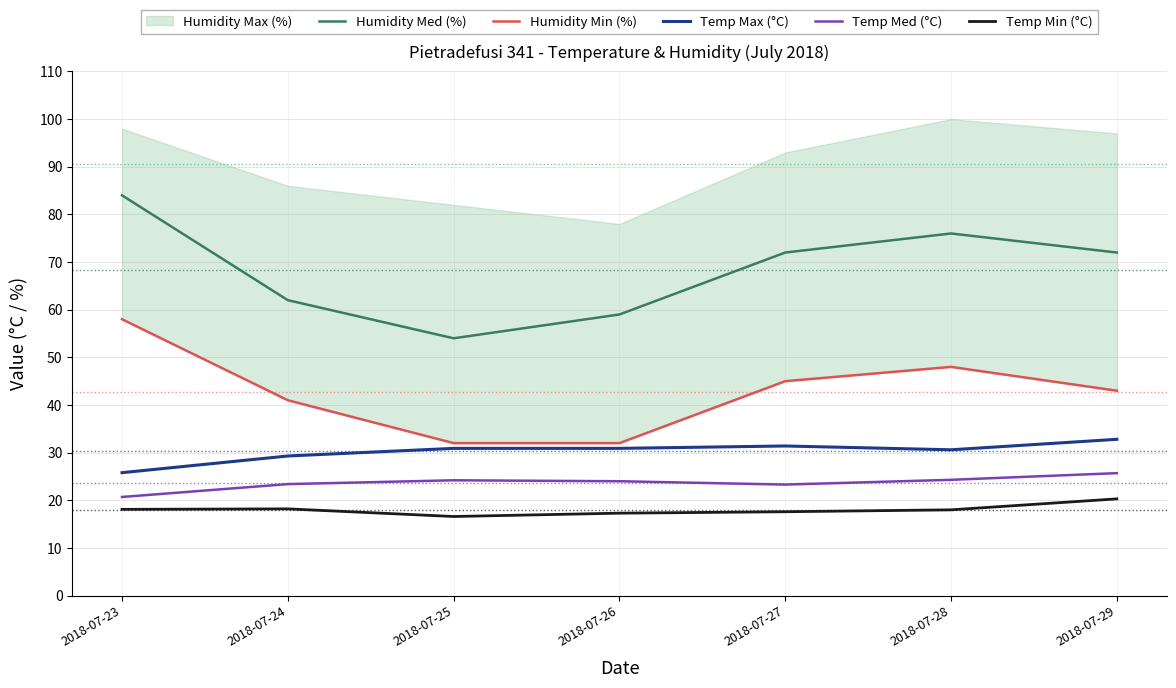

True or false: Temp Max (°C) and Humidity Min (%) intersect in this chart.

False